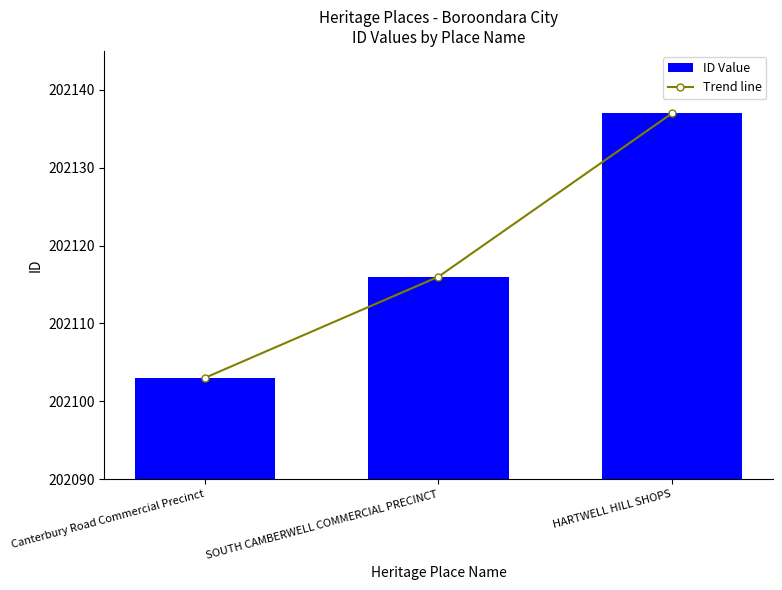

What is the minimum value for Trend line?

202103